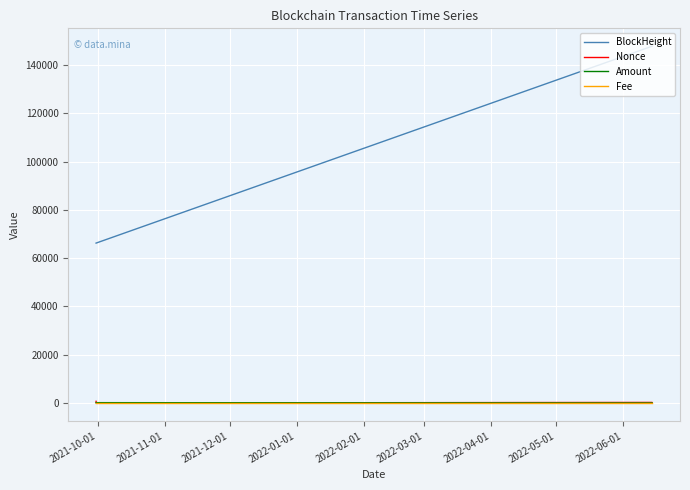

Which series has the widest spread of values?

BlockHeight